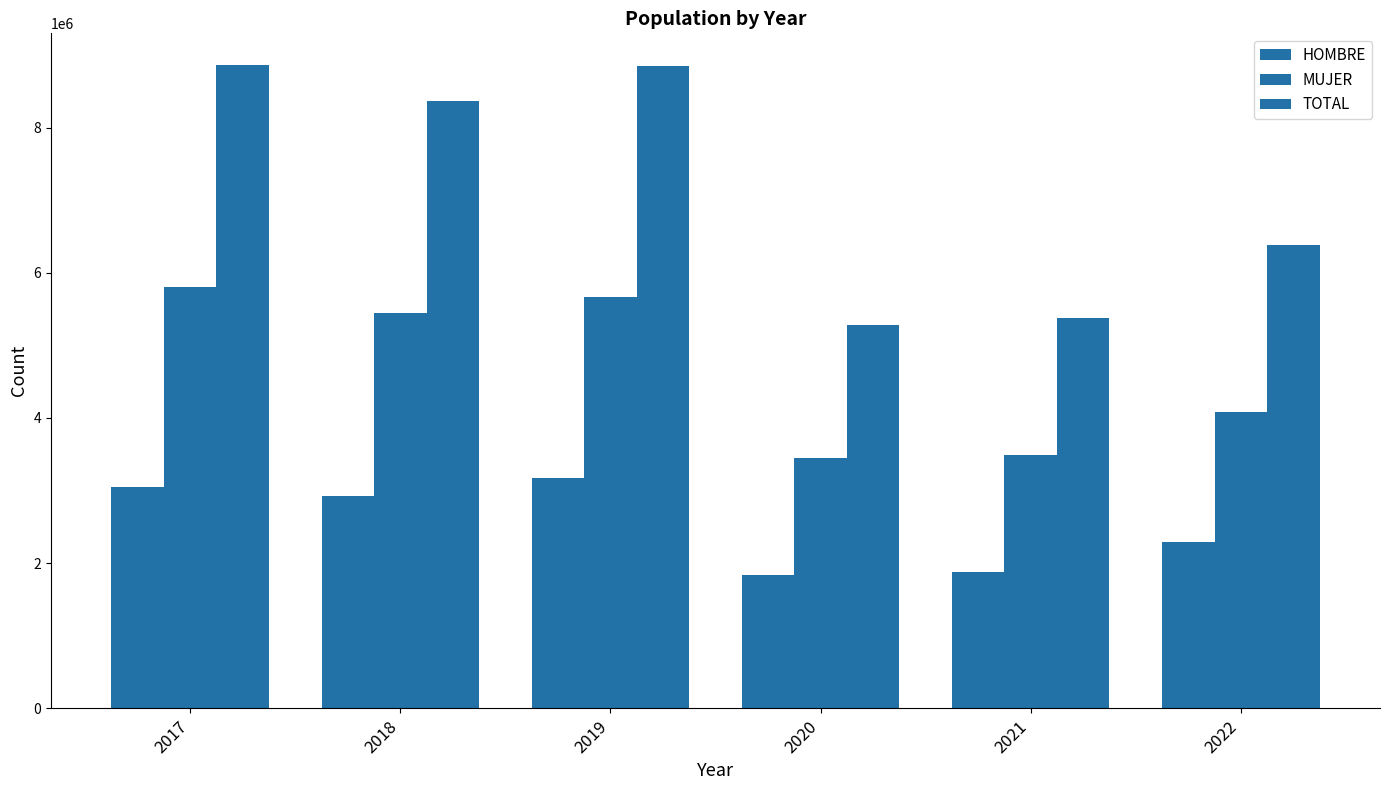

Which label corresponds to the smallest value in the chart?

2020